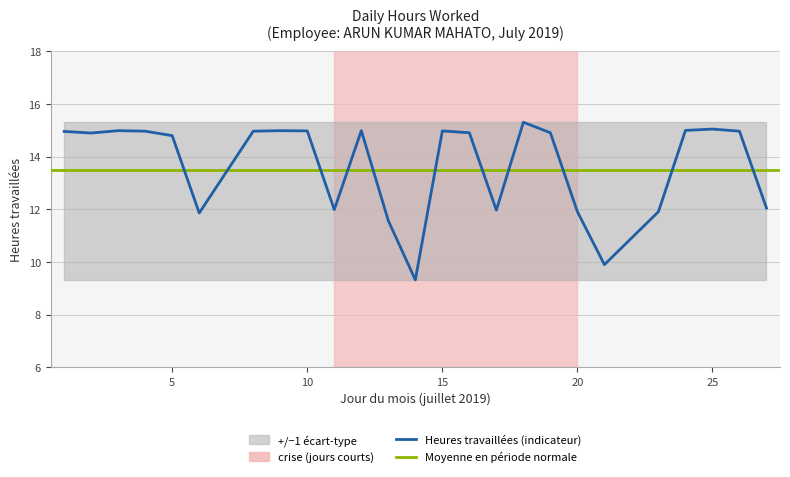

What is the greatest value displayed?

15.3